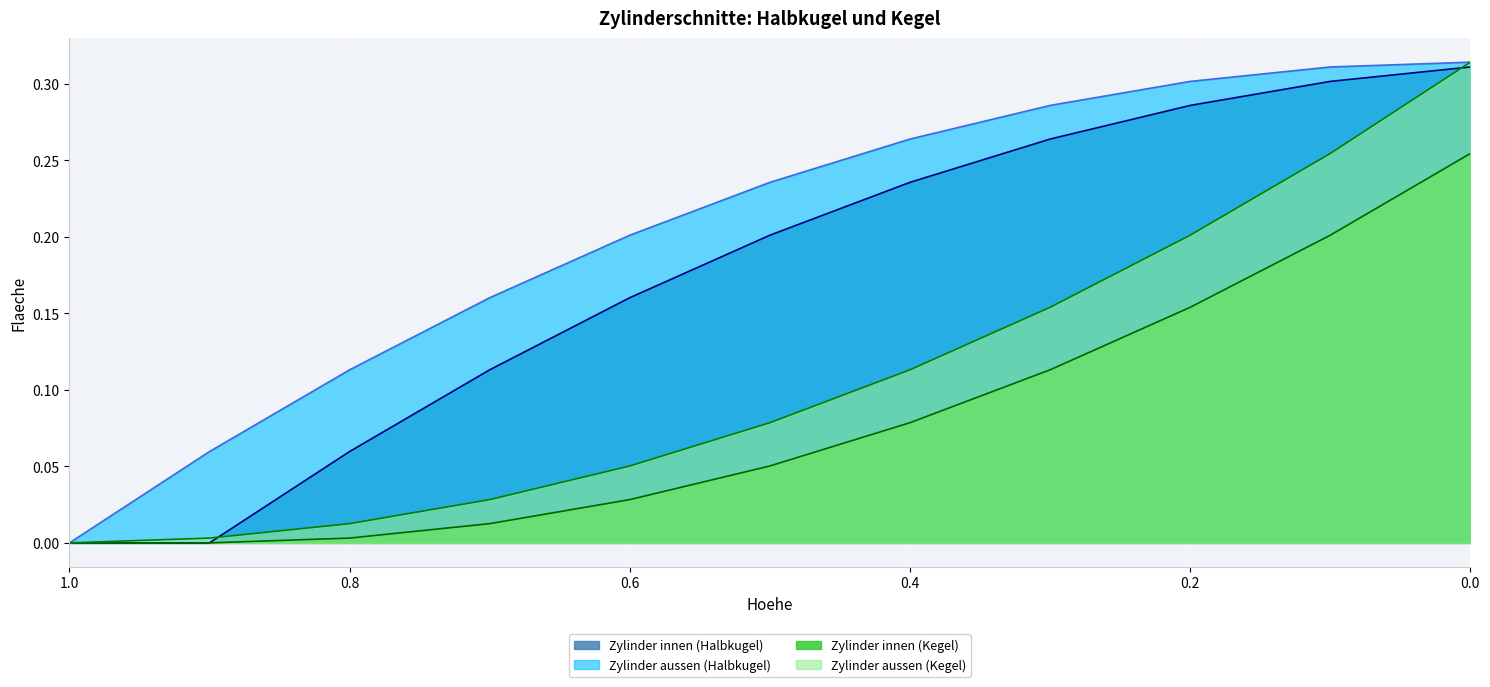

Which has a higher value, 0.8 or 0.1?

0.1